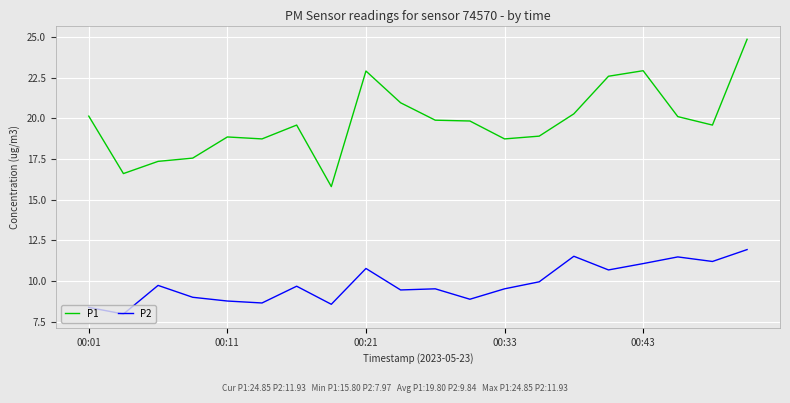

Rank the series by their average value, from lowest to highest.

P2, P1